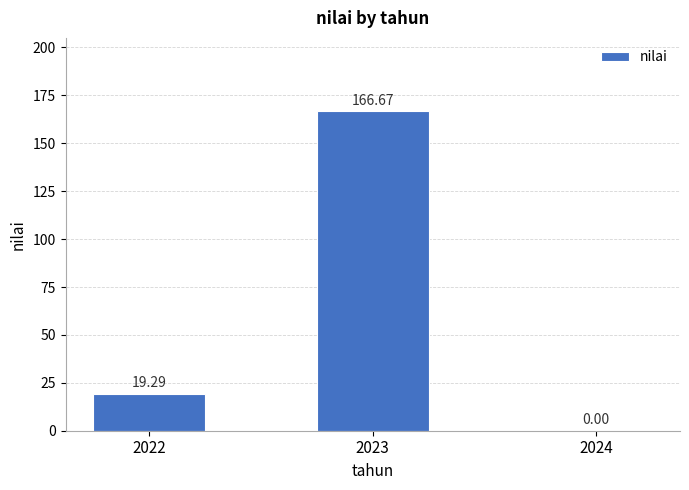

What is the change in value from 2022 to 2024?

-19.3